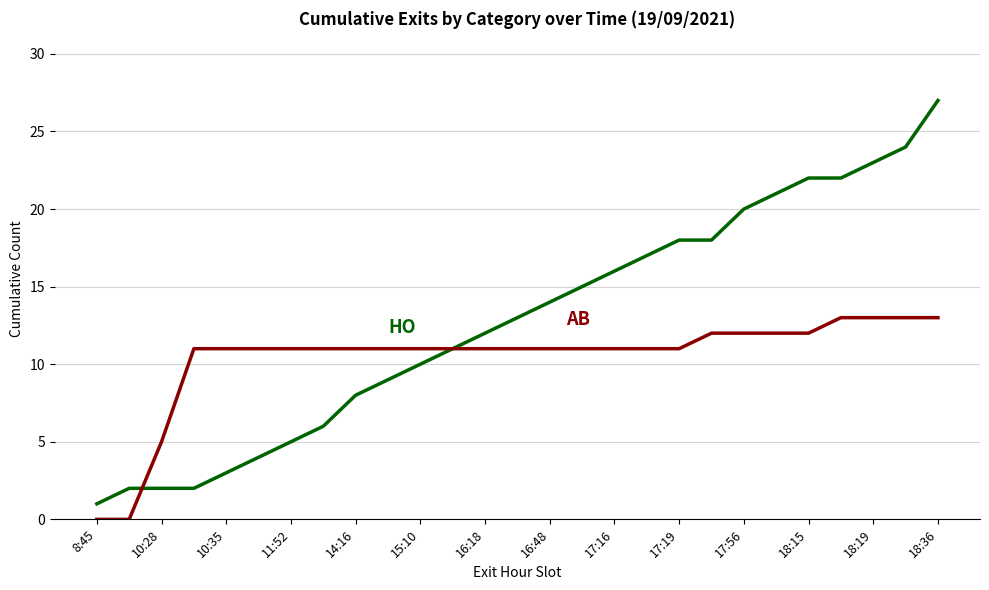

What is the maximum value shown in the chart?

27